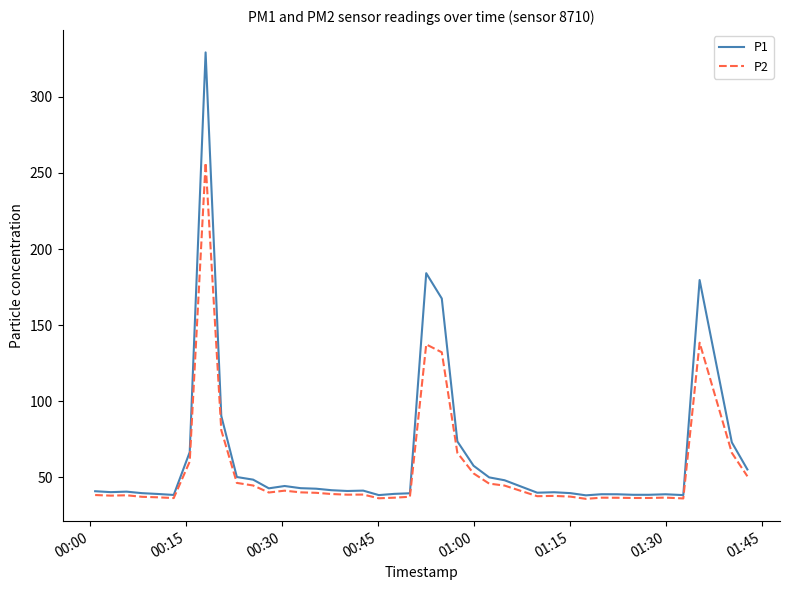

What is the difference between the second highest and minimum values in the P2 series?

102.6